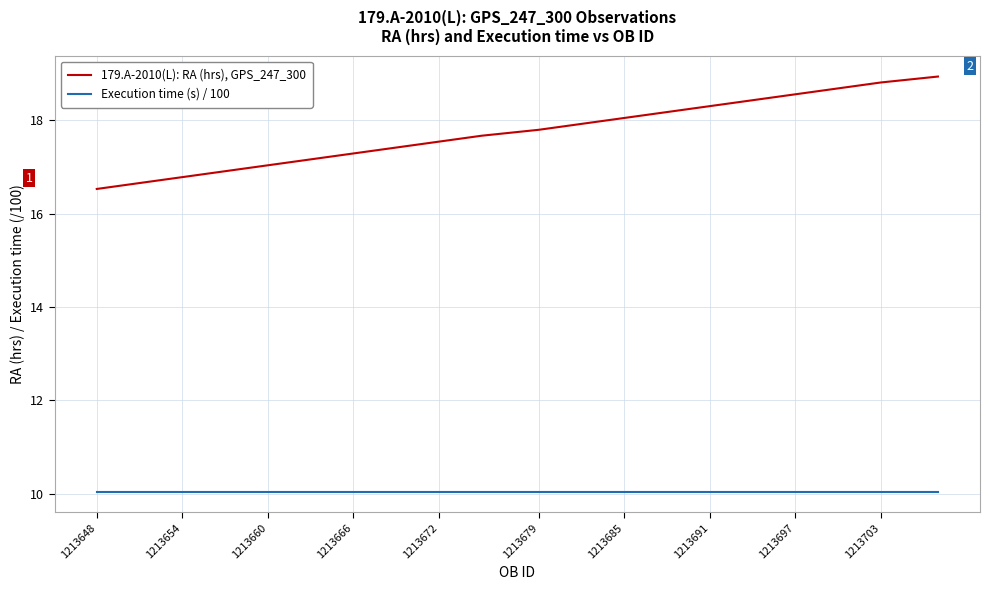

Which series has the largest total across all categories?

179.A-2010(L): RA (hrs), GPS_247_300